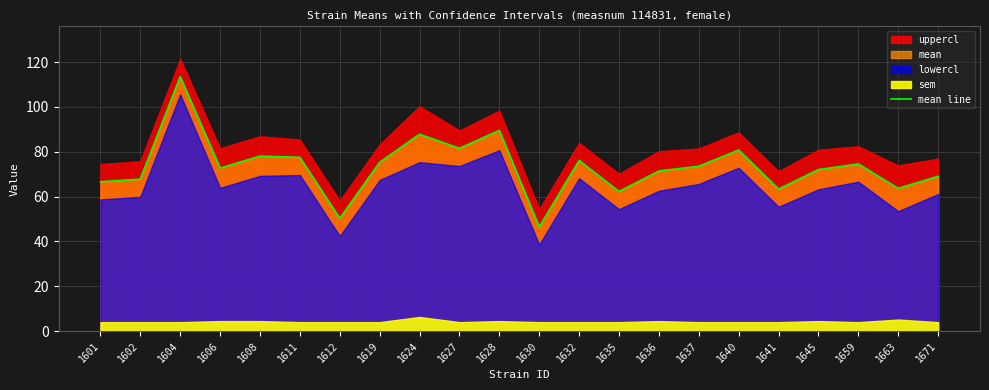

True or false: mean line has a value of 34.4 at 1601.

False